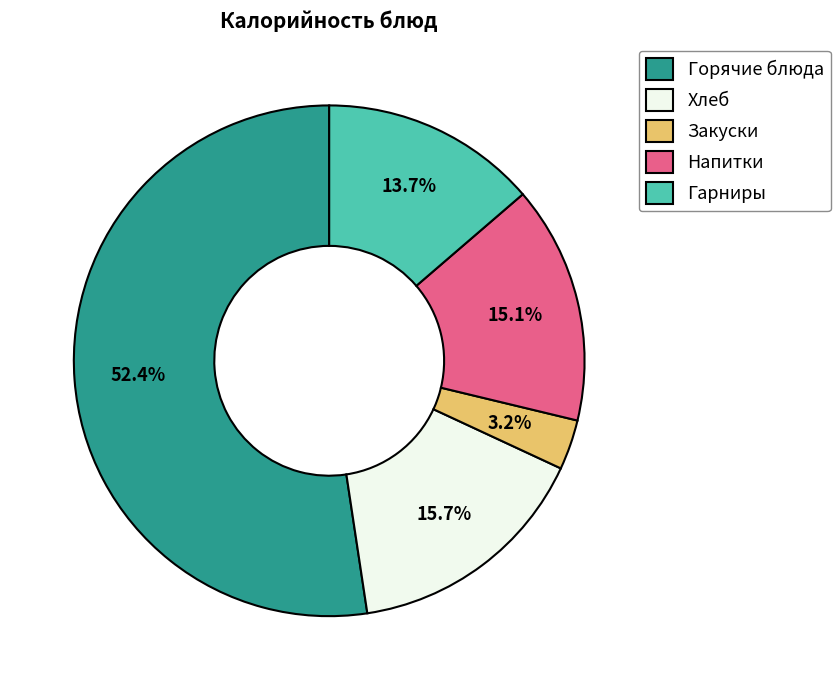

Approximately how many times larger is the value at Гарниры compared to Горячие блюда?

0.3